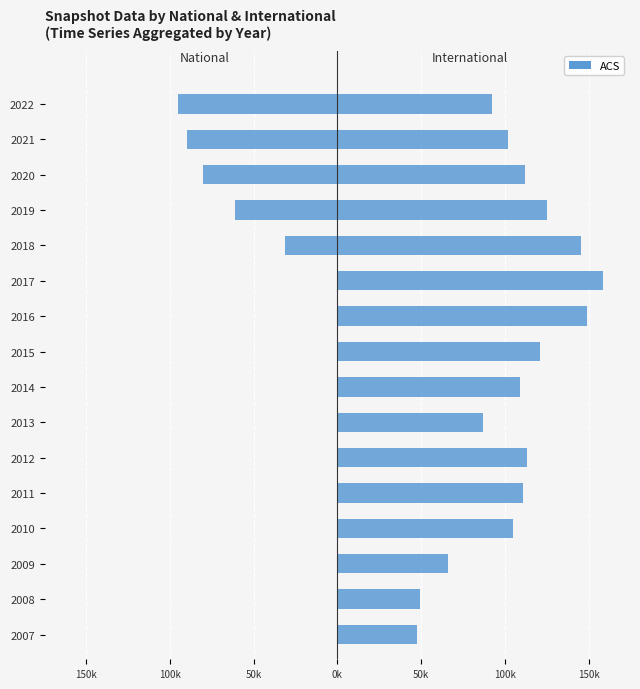

Which series has the largest total across all categories?

International